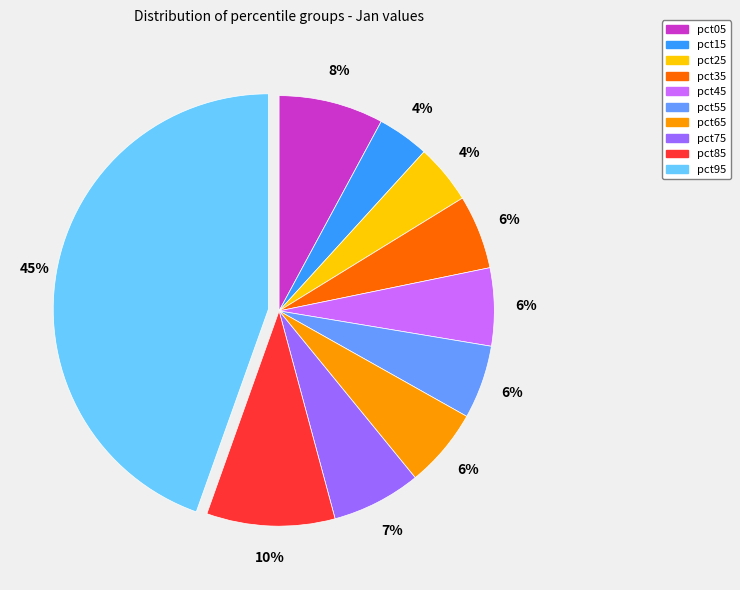

To the nearest percent, what is the combined percentage of pct55 and pct25?

10%